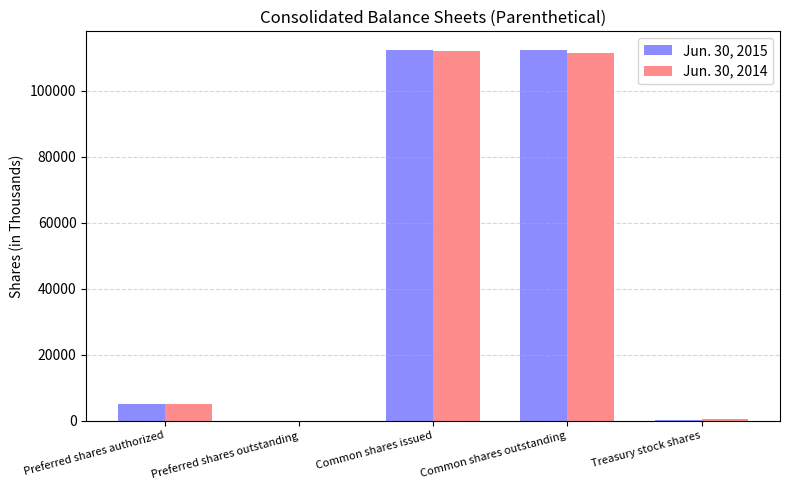

What is the maximum value shown in the chart?

112479